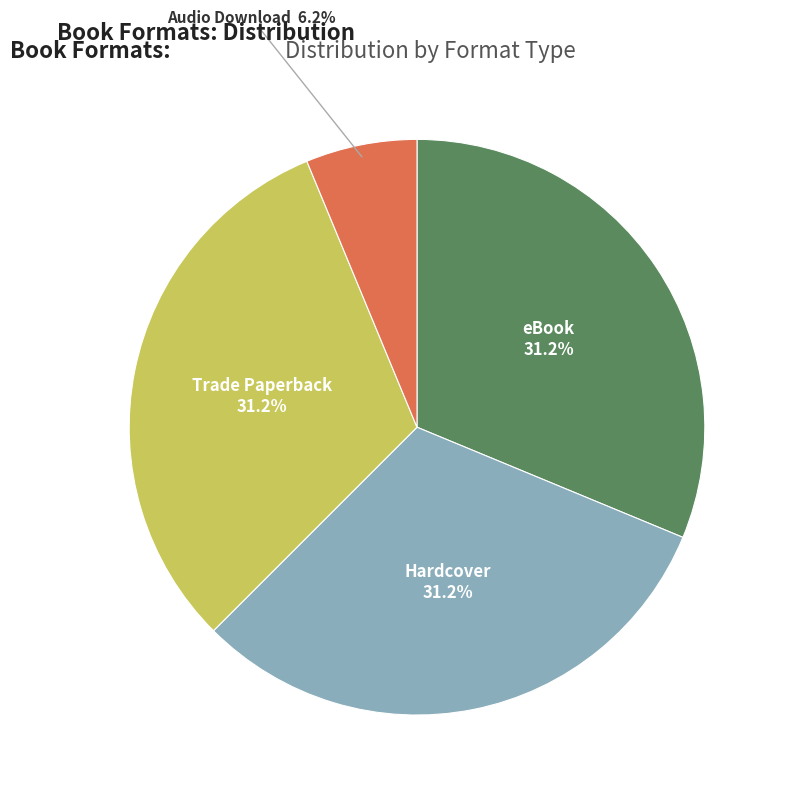

Is it true that Hardcover is 31% of the pie?

True